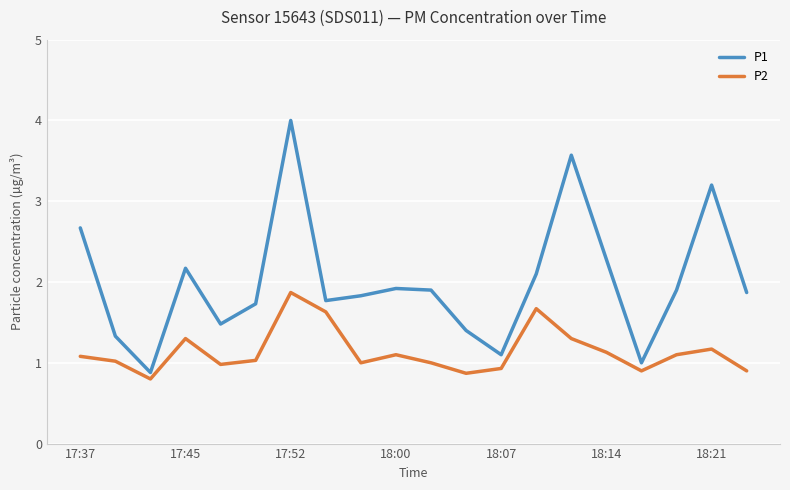

Which series has the widest spread of values?

P1